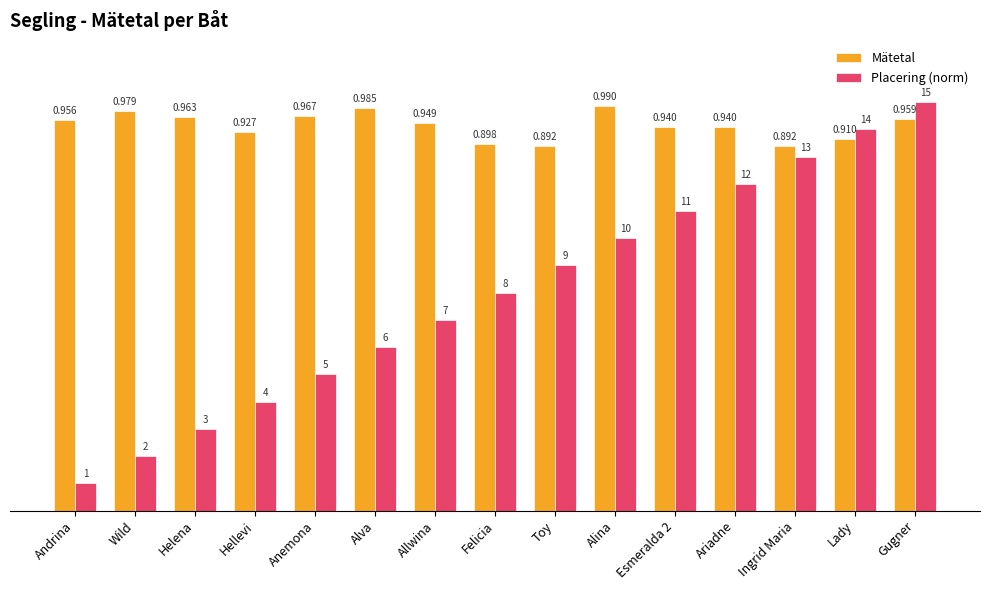

Is it true that Placering (norm) equals 0.3 at Helena?

False